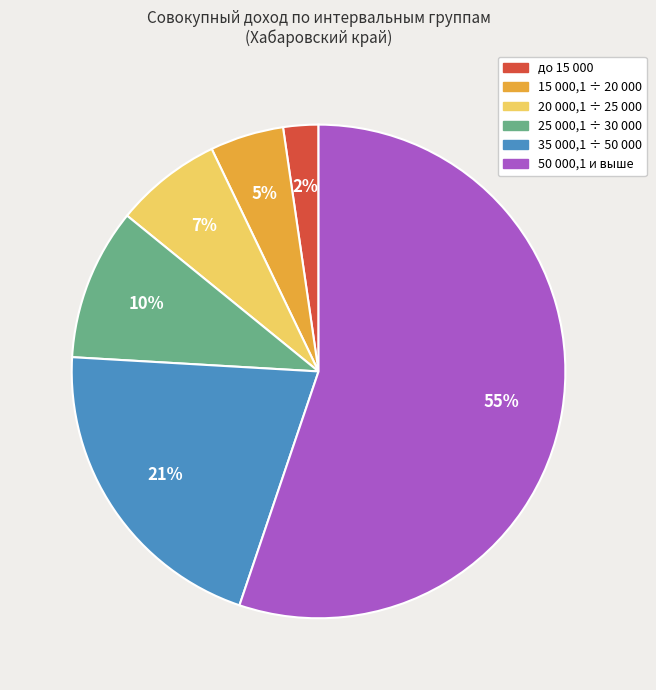

To the nearest percent, what is the difference between the до 15 000 and 15 000,1 ÷ 20 000 slice percentages?

3%